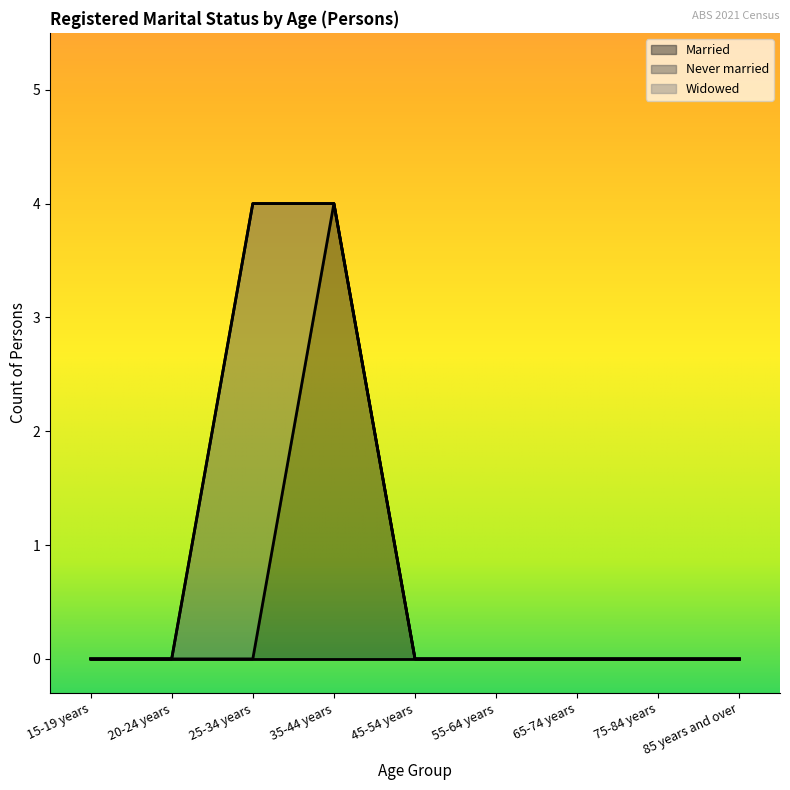

Reading right to left, transcribe all the data shown in this chart.

Married: 0	0	0	0	0	4	0	0	0
Never married: 0	0	0	0	0	0	4	0	0
Widowed: 0	0	0	0	0	0	0	0	0